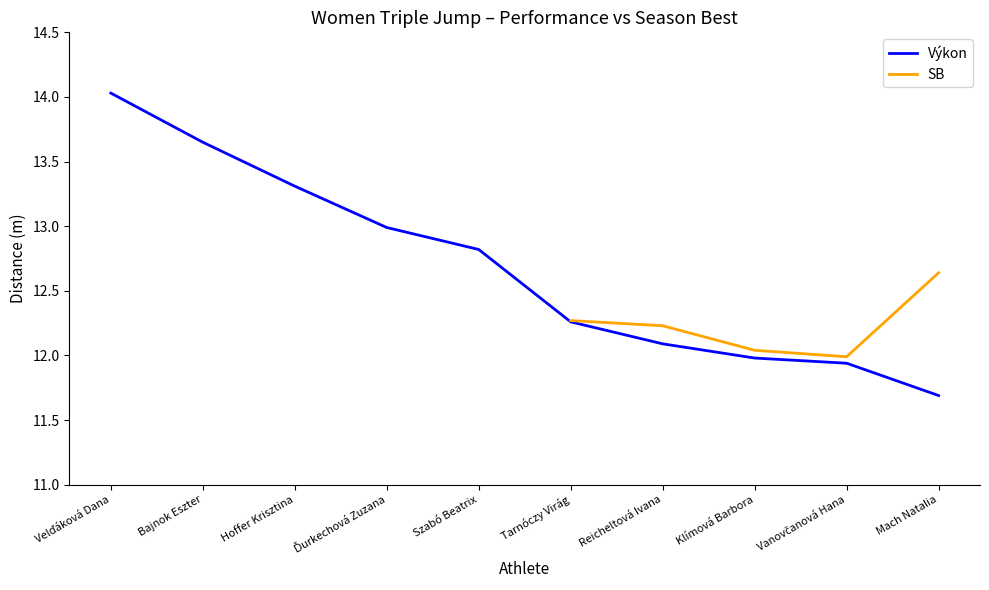

At which label is Výkon closest to 12?

Klímová Barbora